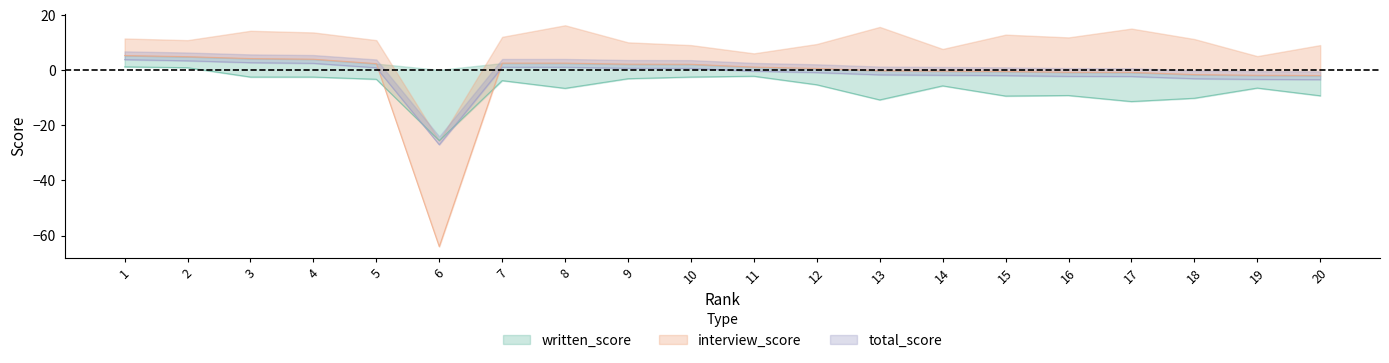

Where is the first local minimum for interview_score?

6